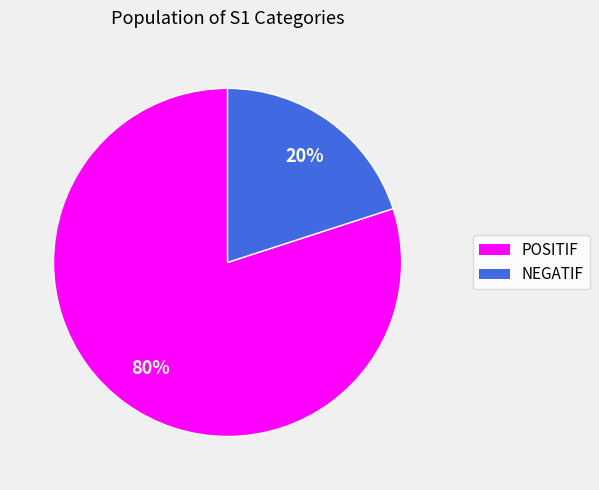

To the nearest percent, what is the difference between the NEGATIF and POSITIF slice percentages?

60%